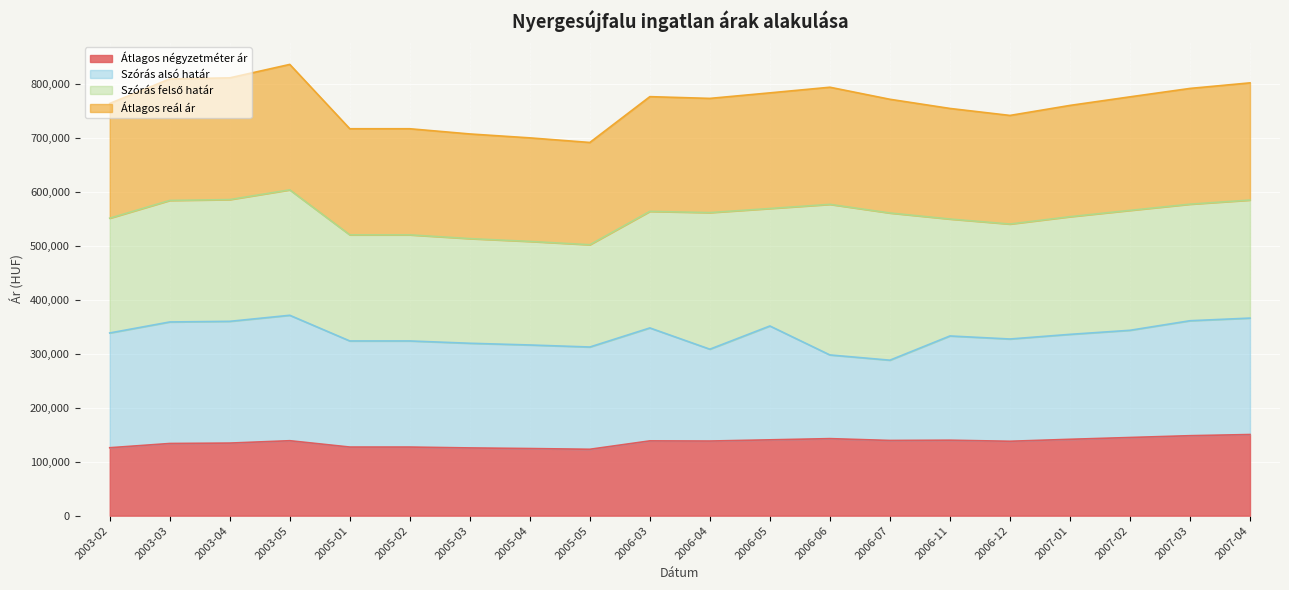

What is the total value across all series at 2007-03?

792624